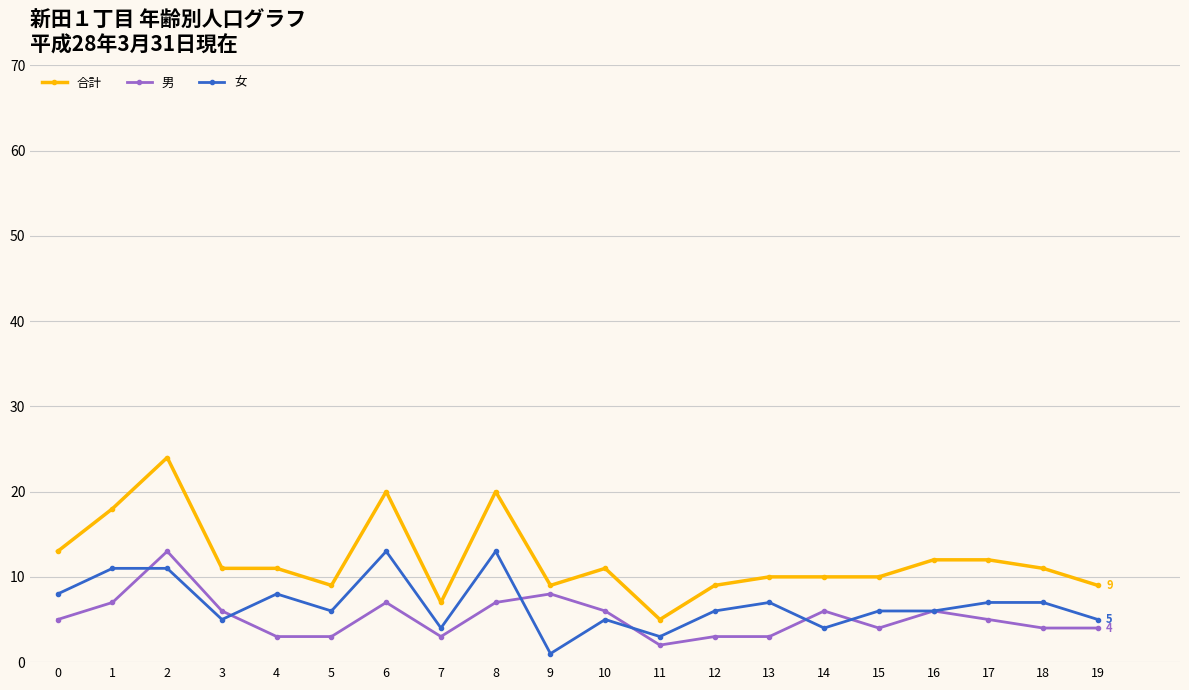

What is the total value across all series at 17?

24